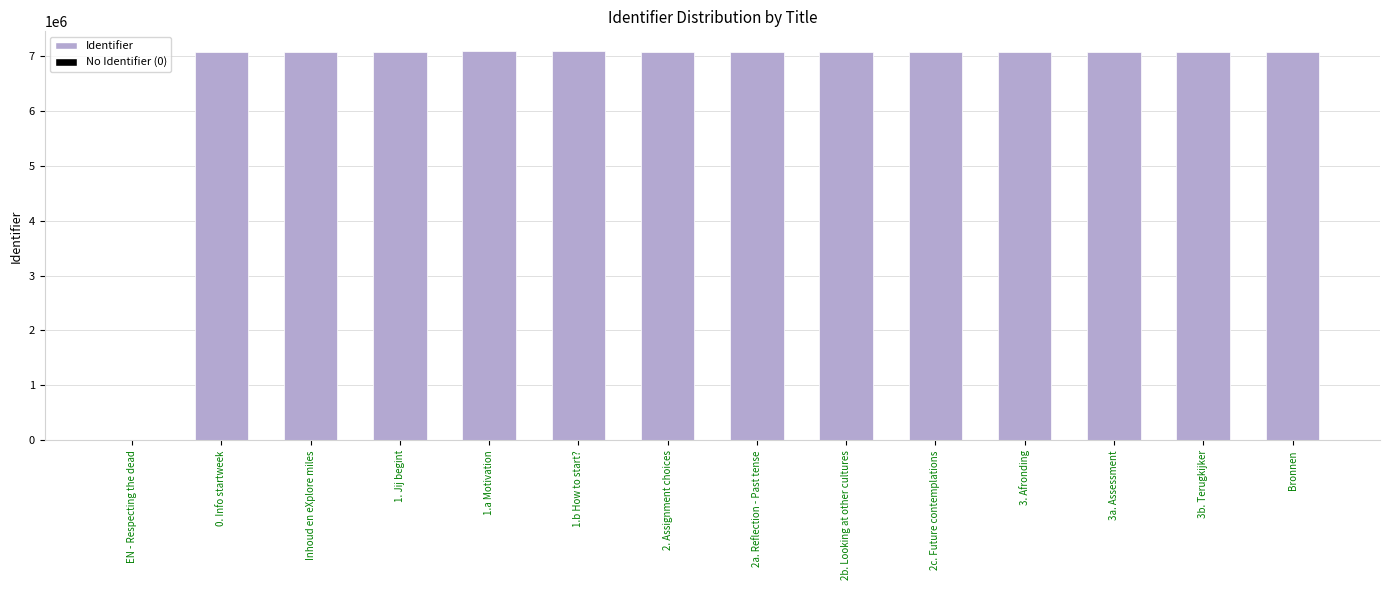

Approximately how many times larger is the value at 3a. Assessment compared to 0. Info startweek?

1.0